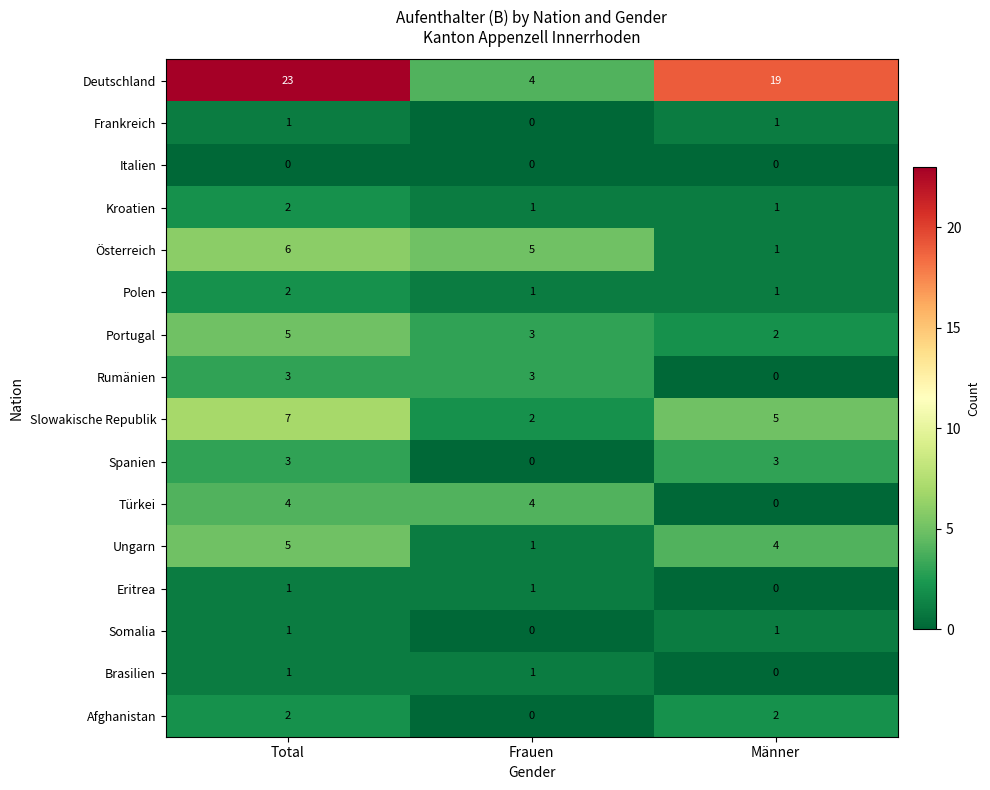

The value of Rumänien at Frauen is 1. True or false?

False